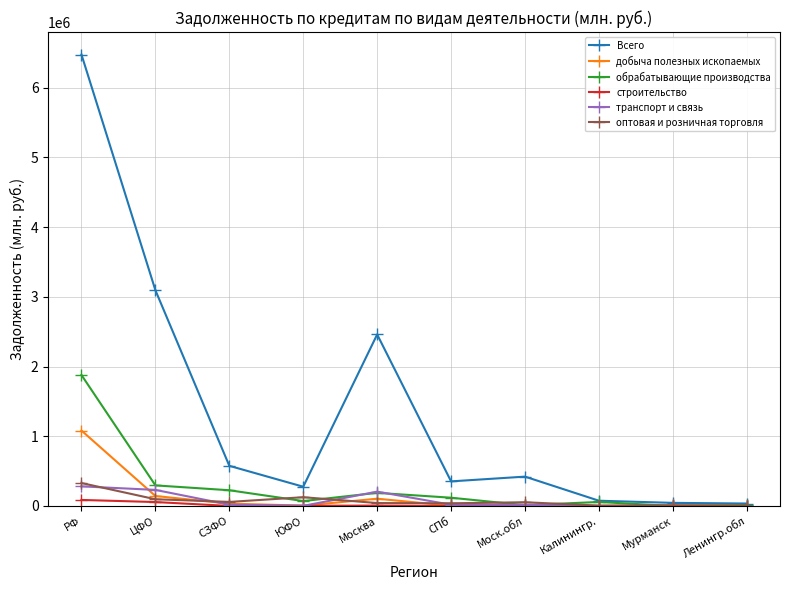

Is the value of строительство at Мурманск greater than the value of Всего at Моск.обл?

No